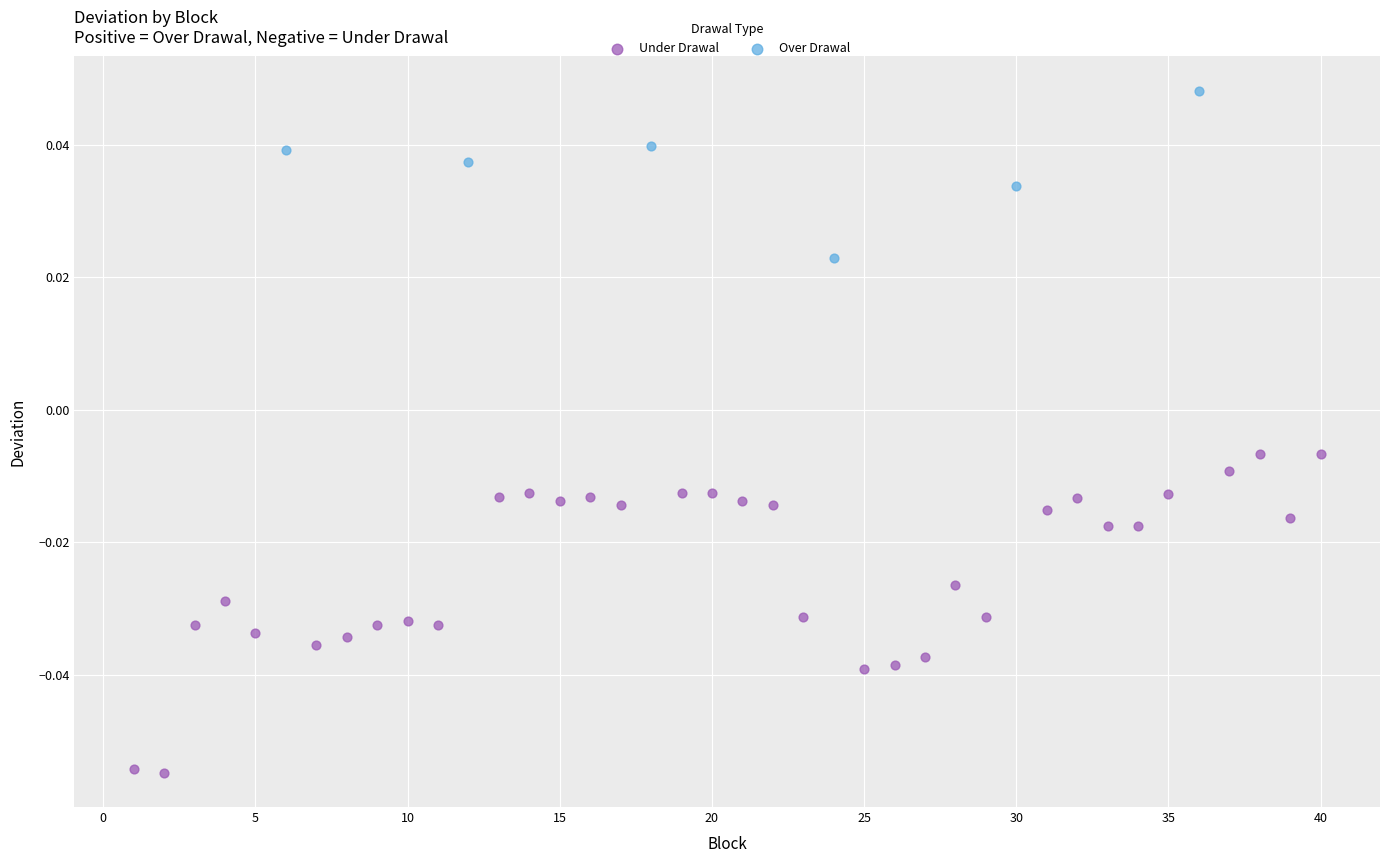

Which series contains the highest Y value?

Over Drawal